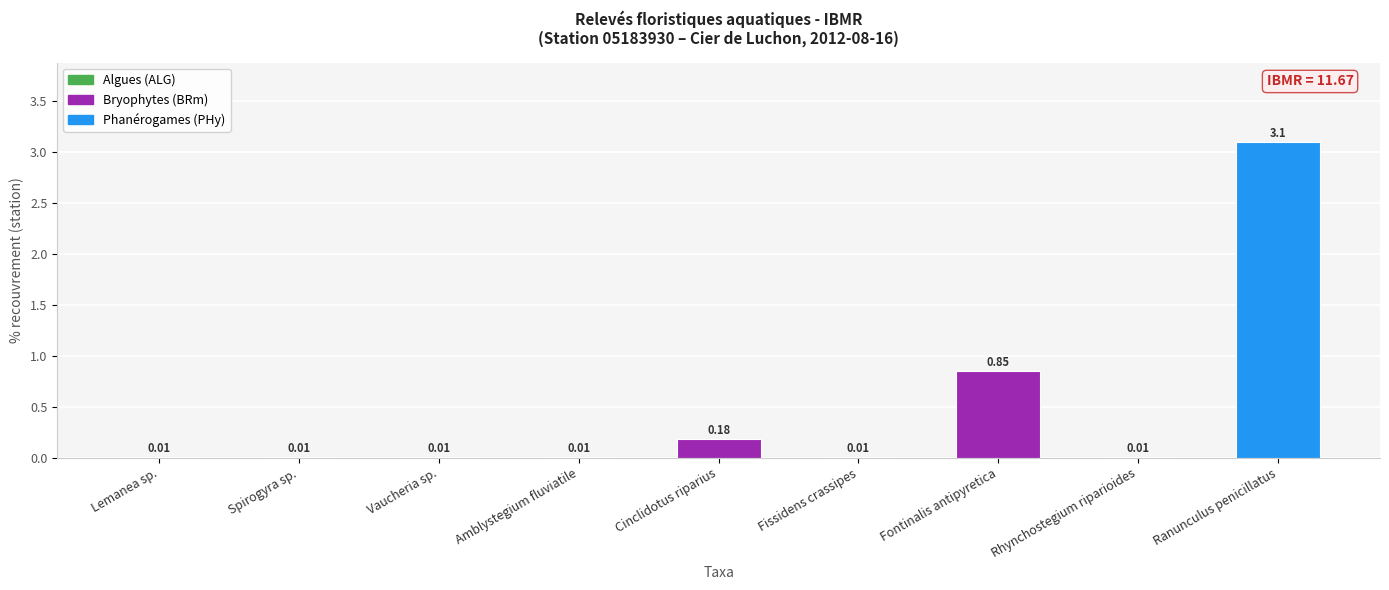

Where is the data nearest to the value 1?

Fontinalis antipyretica